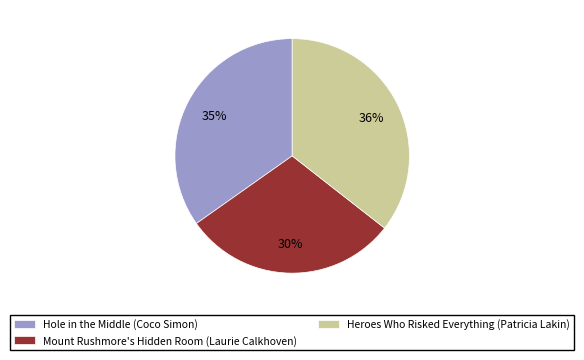

Between Heroes Who Risked Everything (Patricia Lakin) and Mount Rushmore's Hidden Room (Laurie Calkhoven), which is larger?

Heroes Who Risked Everything (Patricia Lakin)